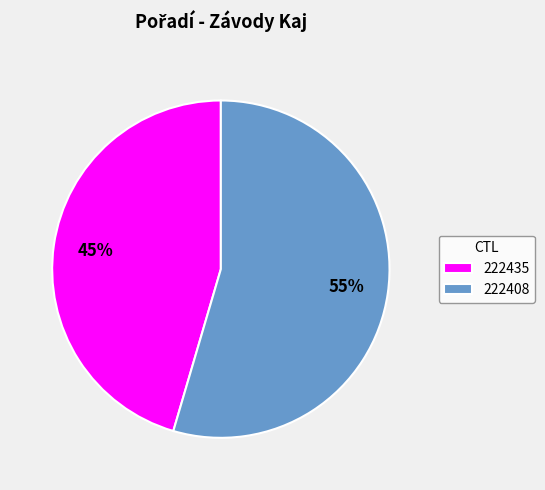

Approximately how many times larger is the value at 222408 compared to 222435?

1.2